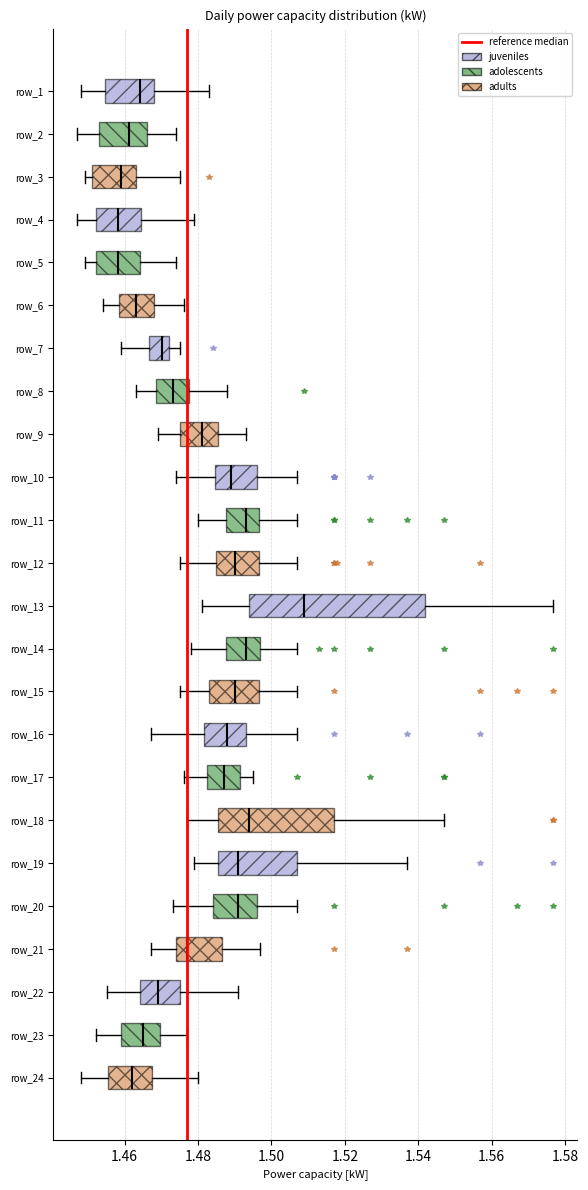

Which box's median line is the furthest to the right?

row_13